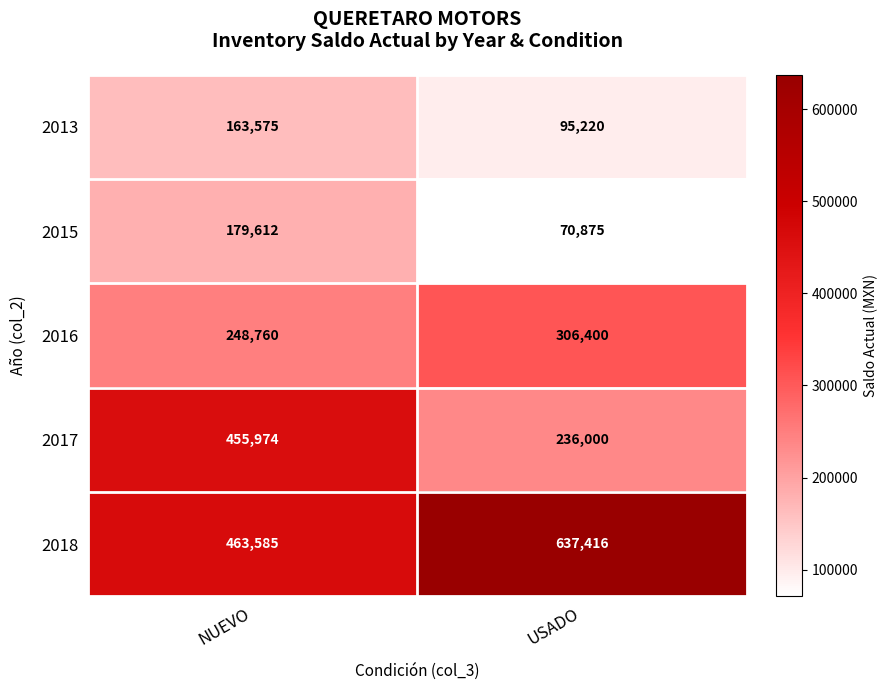

Which label corresponds to the smallest value in the chart?

USADO